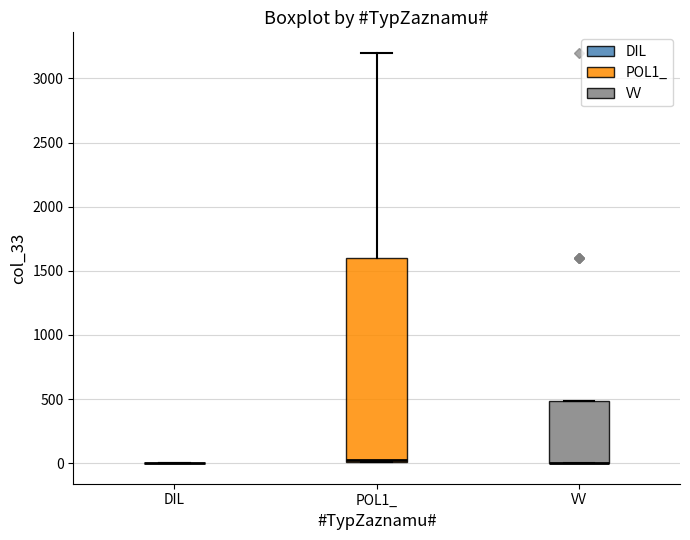

Comparing the boxes themselves (not the whiskers), which one is the tallest?

POL1_